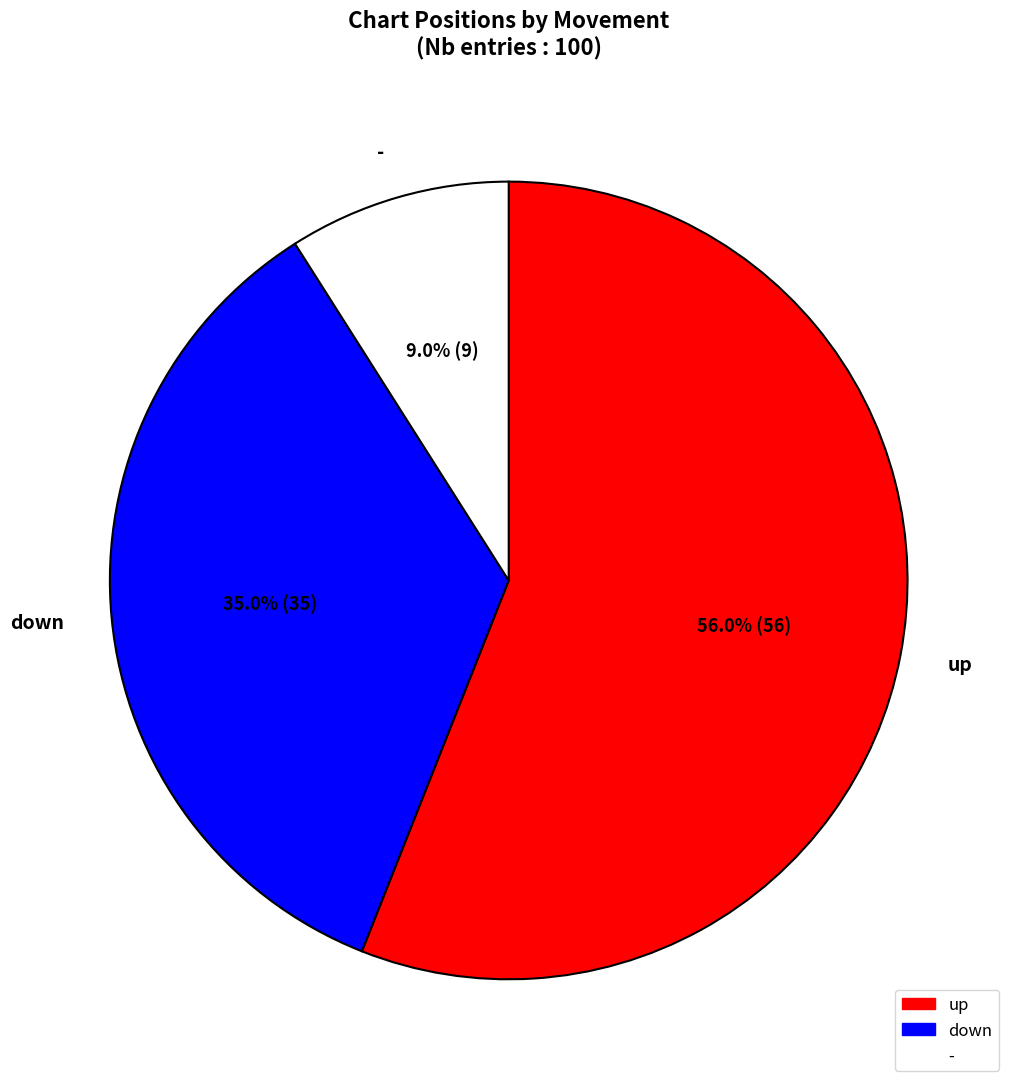

To the nearest percent, what portion does - represent?

9%